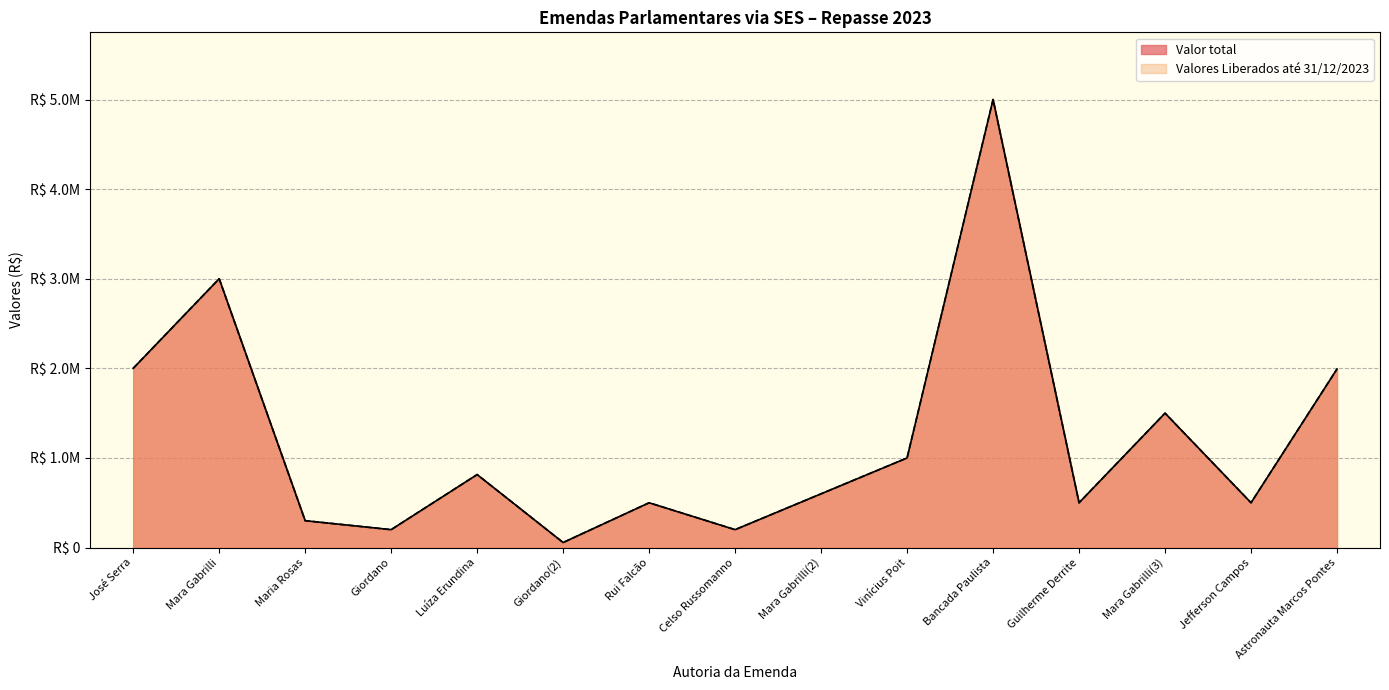

True or false: Valores Liberados has a value of 522654 at José Serra.

False